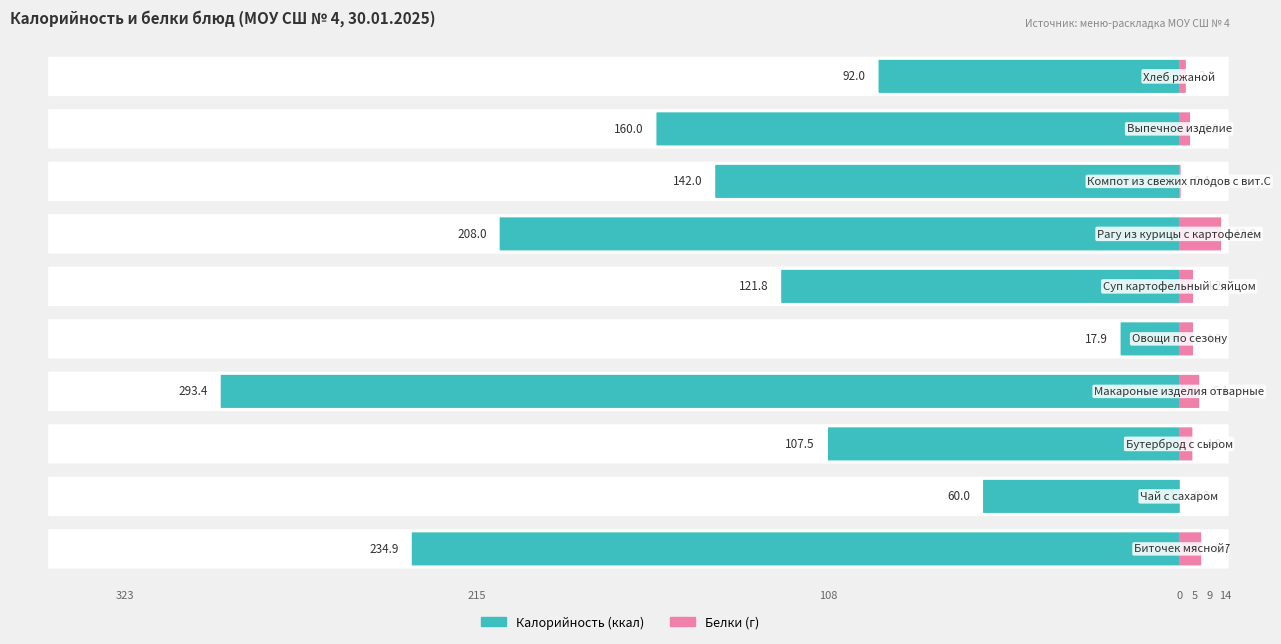

Is the value of Калорийность at Рагу из курицы с картофелем greater than the value of Белки at Суп картофельный с яйцом?

Yes